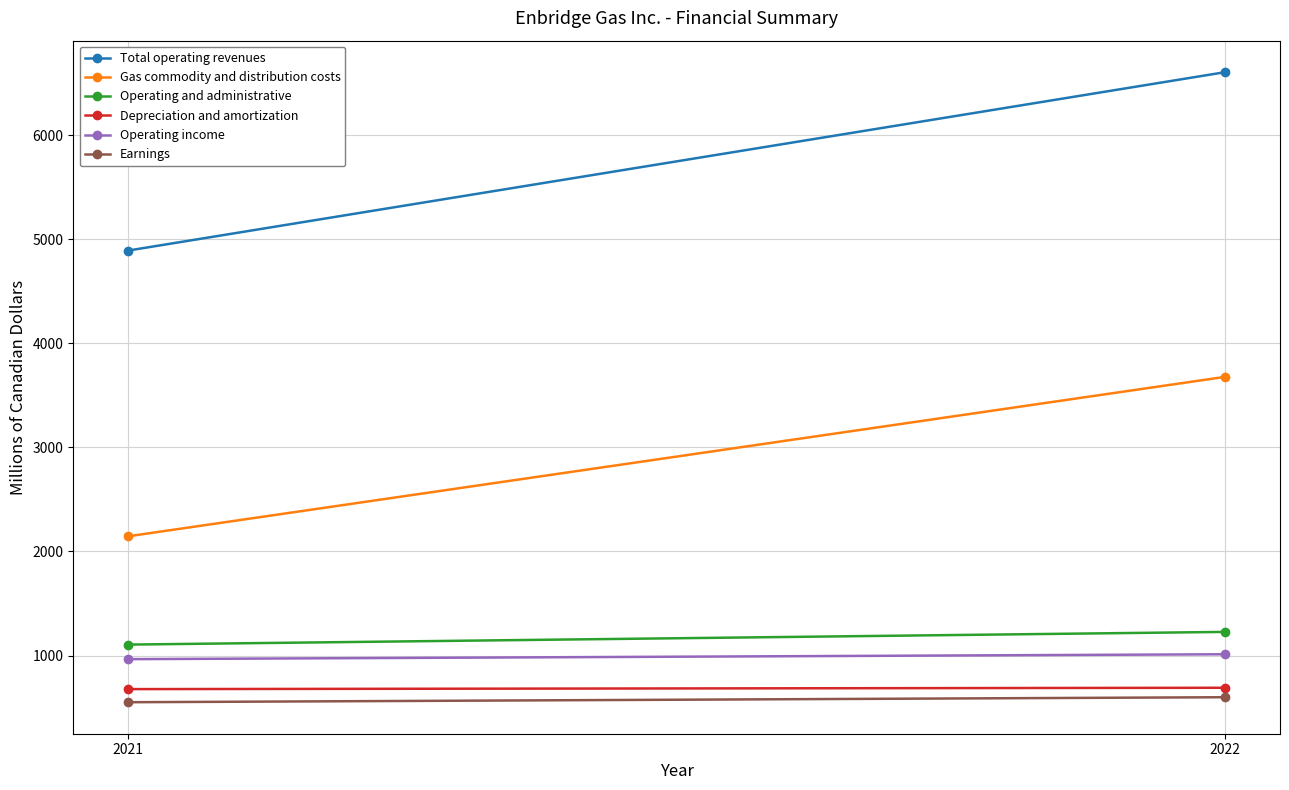

Reading left to right, transcribe all the data shown in this chart.

Total operating revenues: 4893	6608
Gas commodity and distribution costs: 2146	3679
Operating and administrative: 1105	1227
Depreciation and amortization: 677	690
Operating income: 965	1012
Earnings: 551	599